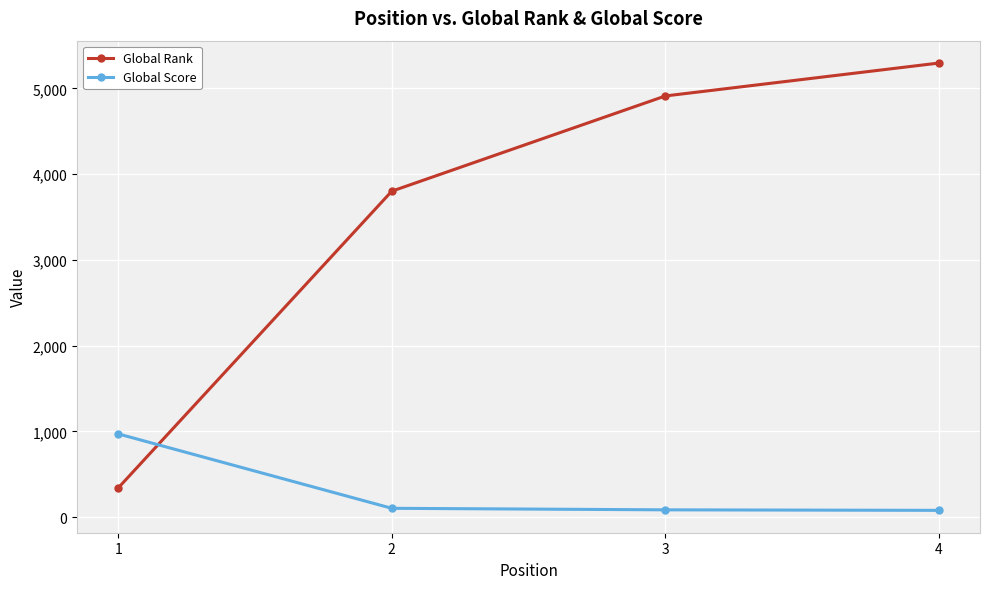

Rank the series by their maximum value, from highest to lowest.

Global Rank, Global Score